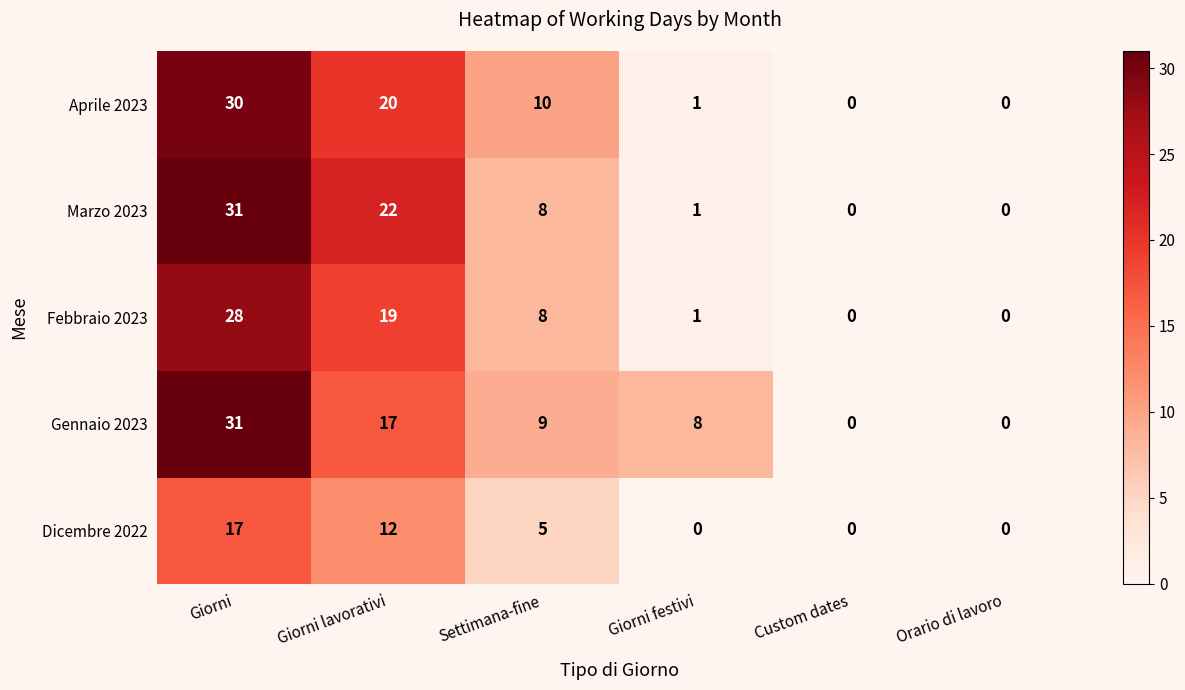

True or false: Aprile 2023 has a value of 0 at Orario di lavoro.

True